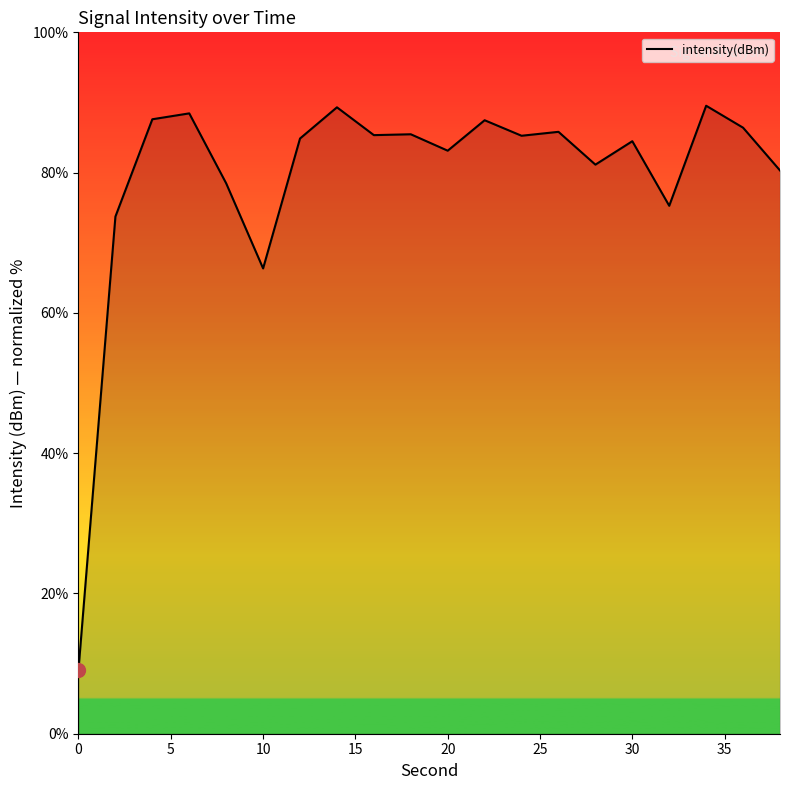

What is the greatest value displayed?

89.5